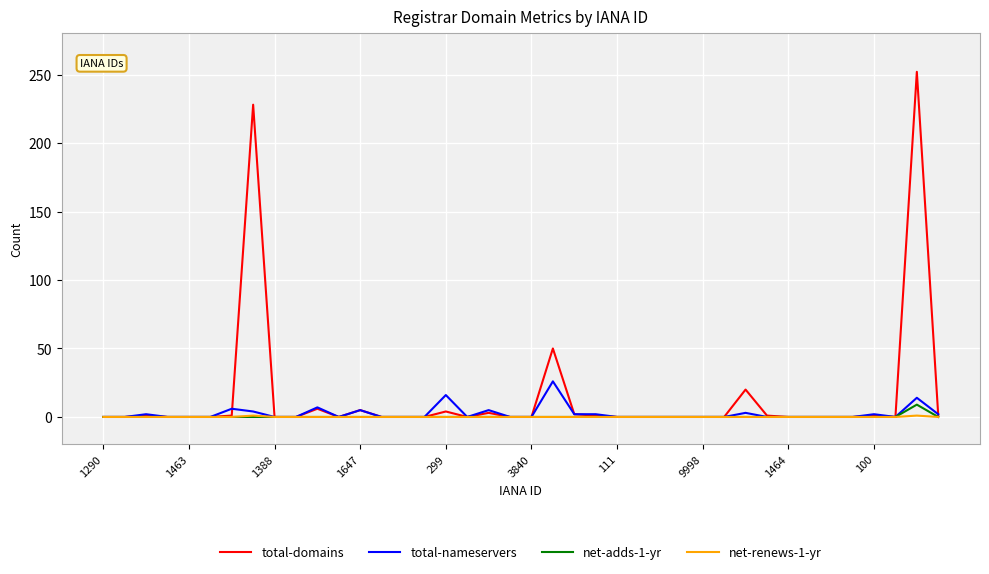

Which series has the largest range (max minus min)?

total-domains